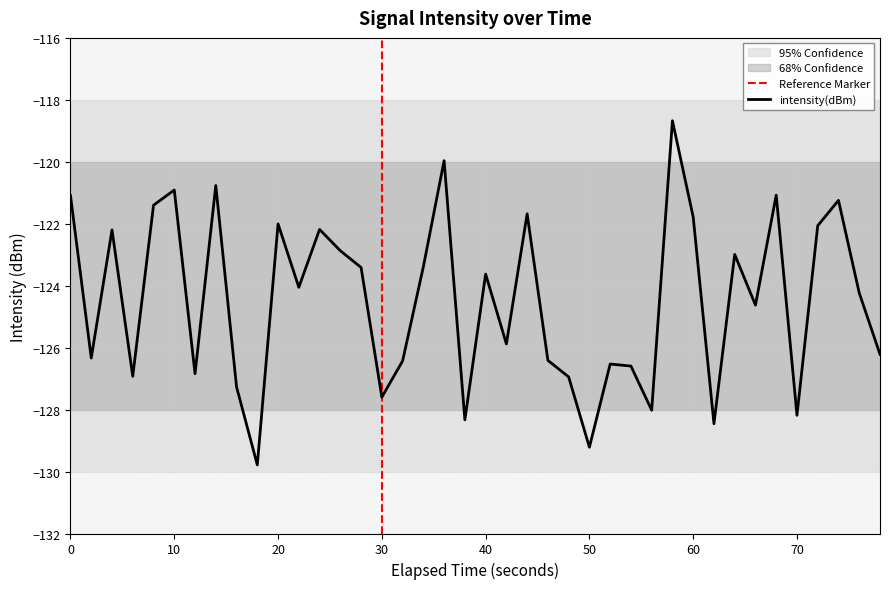

What is the greatest value displayed?

-118.7